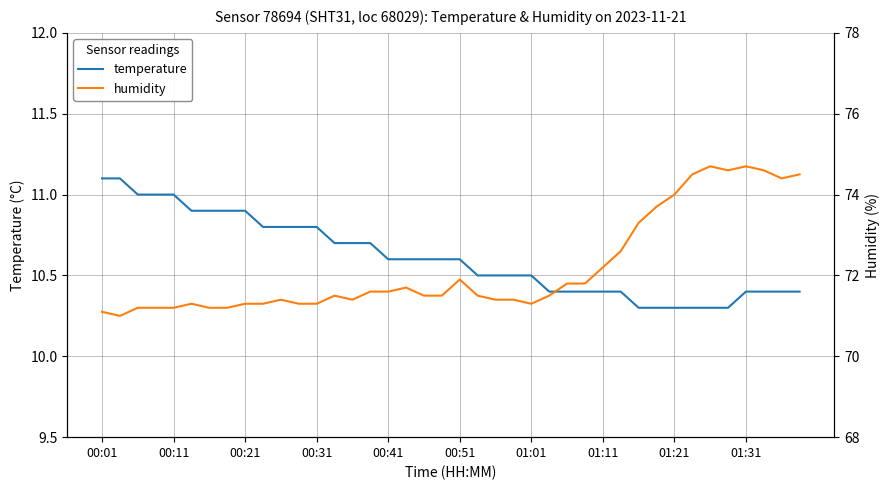

At how many categories does at least one series exceed 59?

40